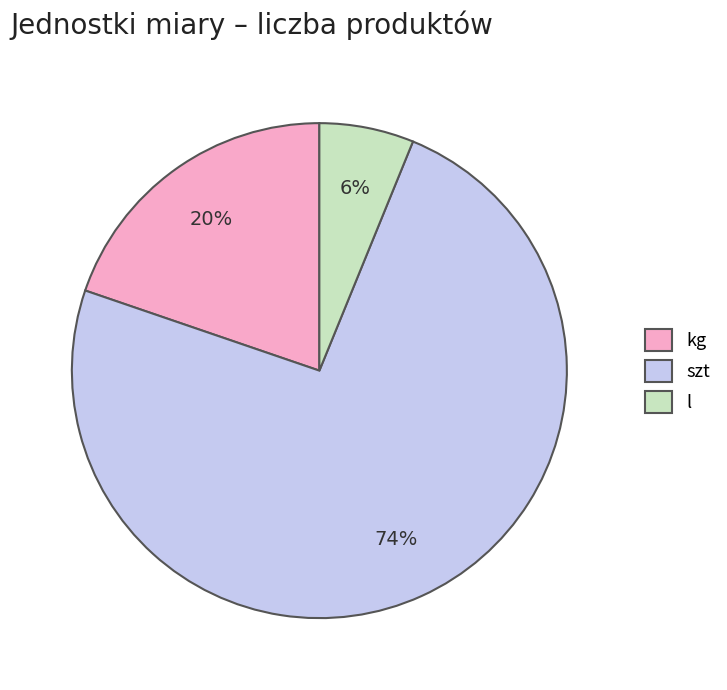

To the nearest percent, what is the average slice percentage?

33%